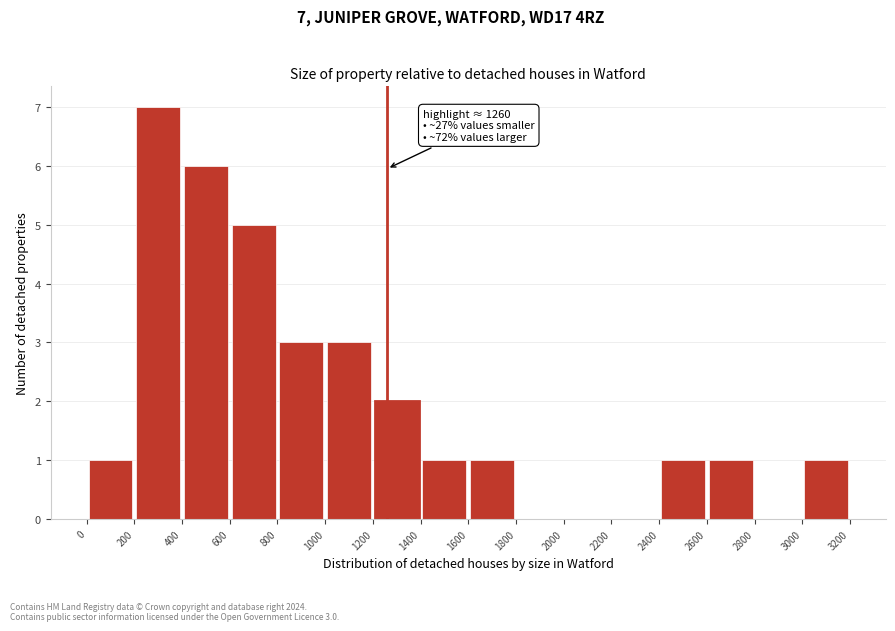

Which range on the x-axis has the tallest bar?

200 to 400